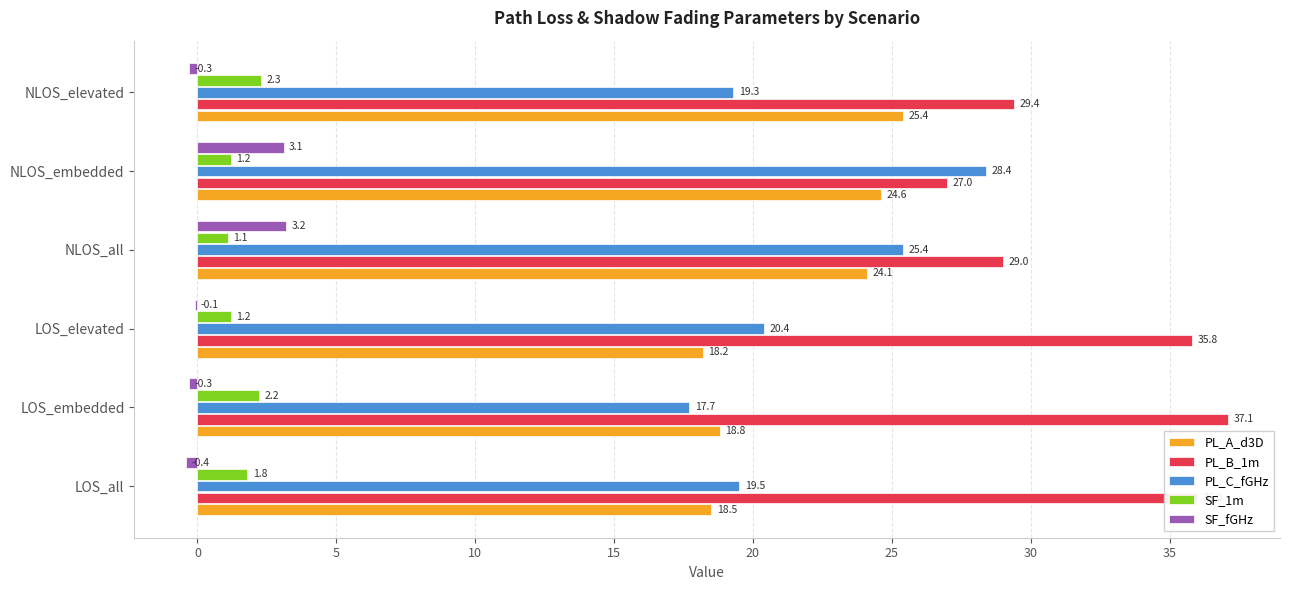

Which series changed the most between LOS_embedded and NLOS_embedded?

PL_C_fGHz